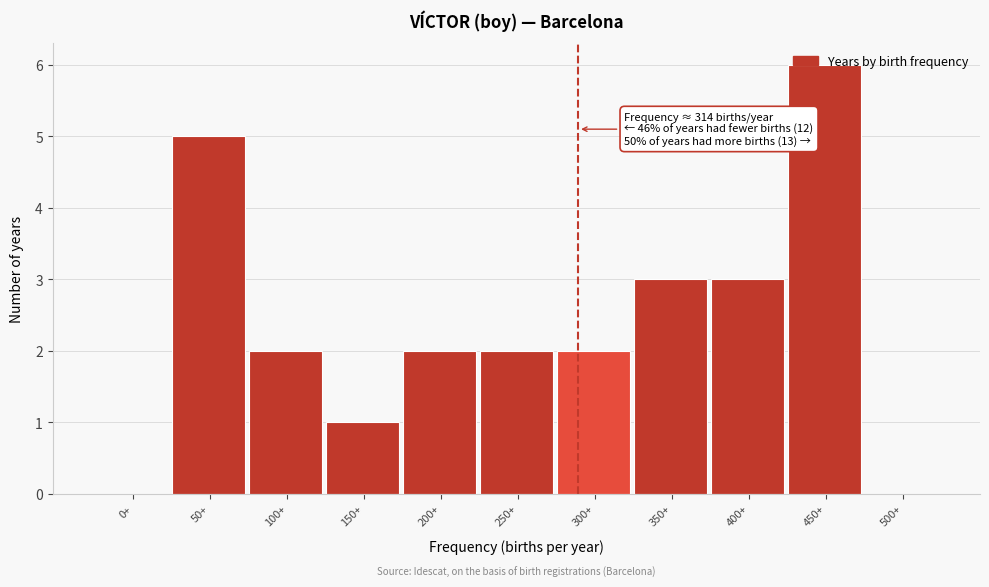

The value at 500+ is 4. True or false?

False